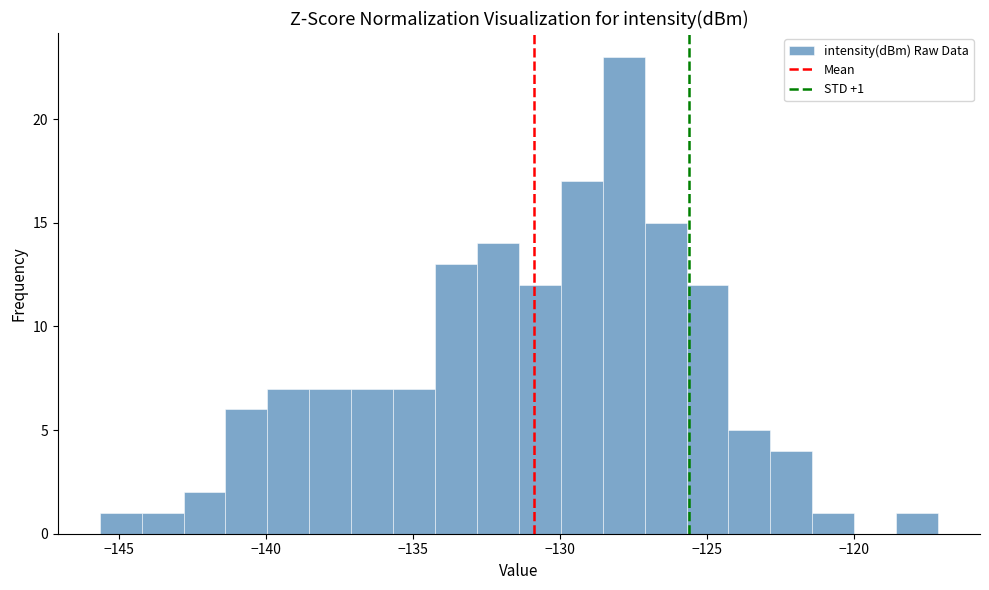

Read against the x-axis, roughly where is the centre of the tallest bar?

-128.0